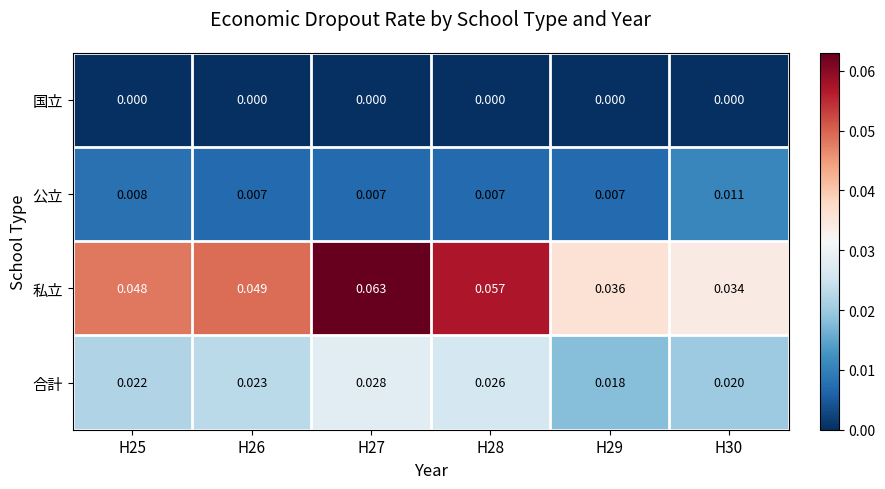

Which series has the largest total across all categories?

私立